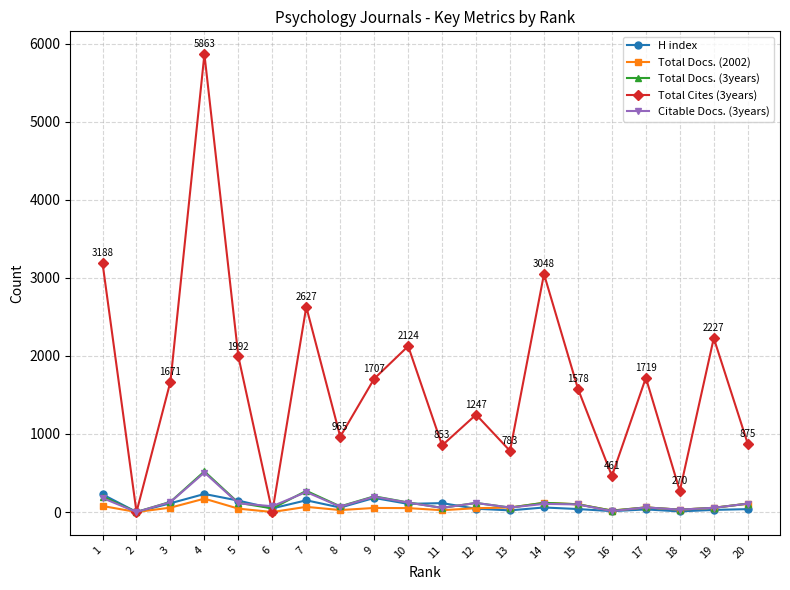

Which series has the largest range (max minus min)?

Total Cites (3years)